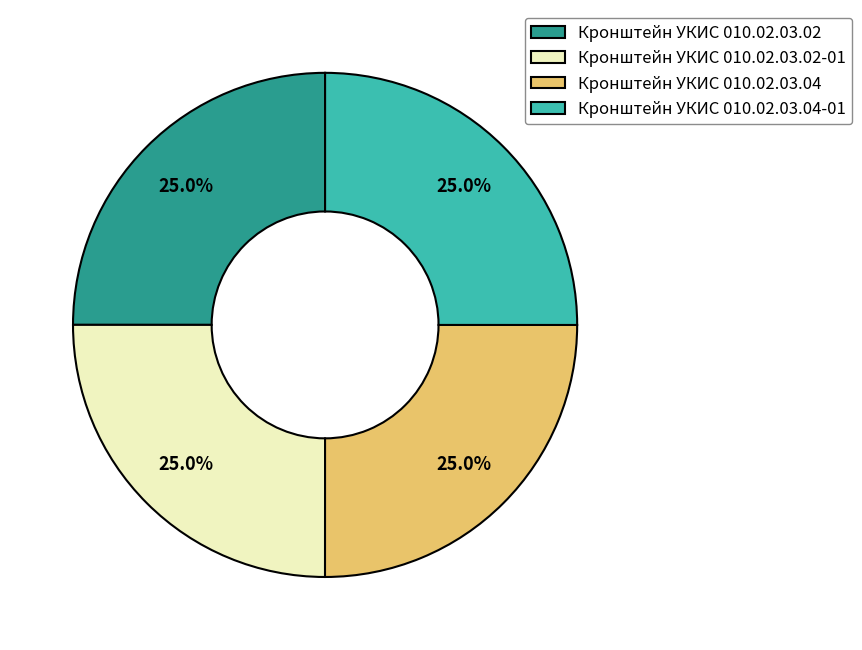

Combined, what portion of the pie is Кронштейн УКИС 010.02.03.02-01 and Кронштейн УКИС 010.02.03.04-01?

50.0%